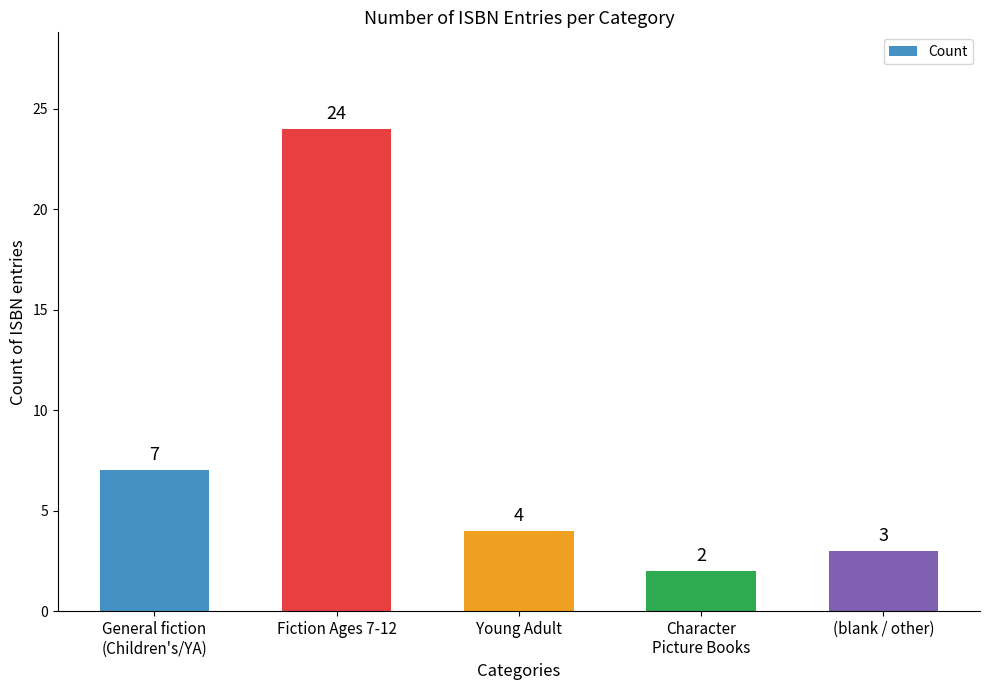

What is the value of the 5th bar from the left?

3